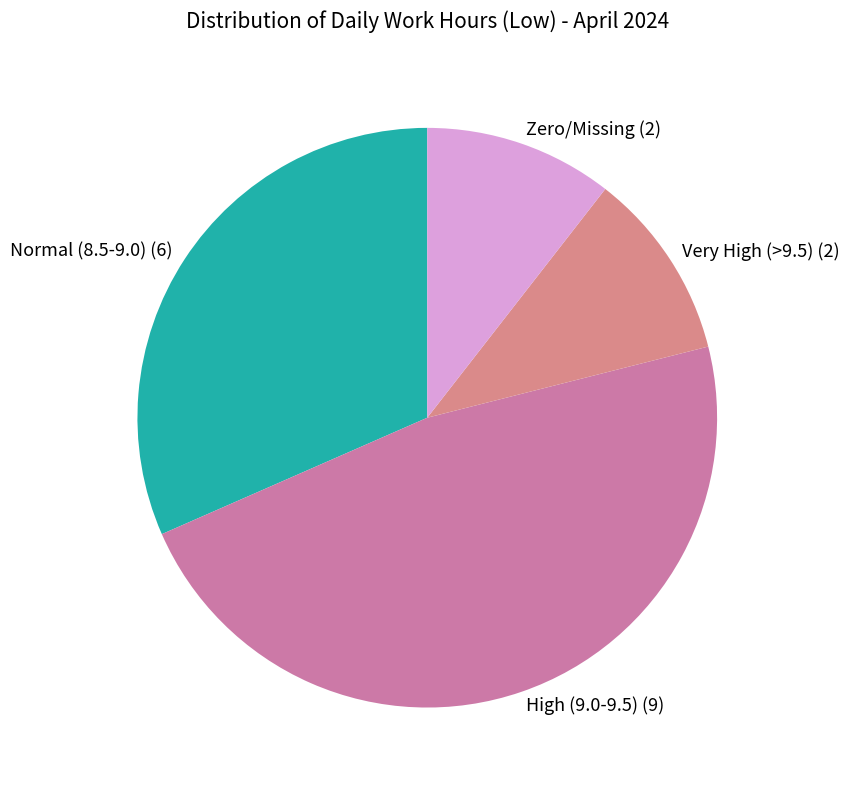

What is the largest slice in the pie chart?

High (9.0-9.5)